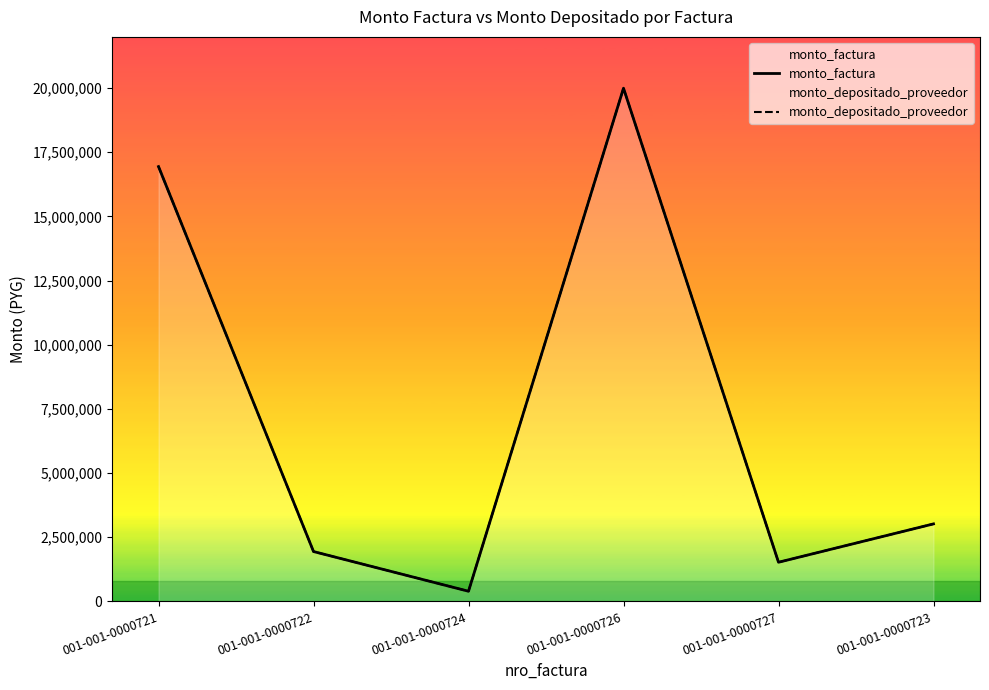

List the series in order of their peak value, highest first.

monto_factura, monto_depositado_proveedor